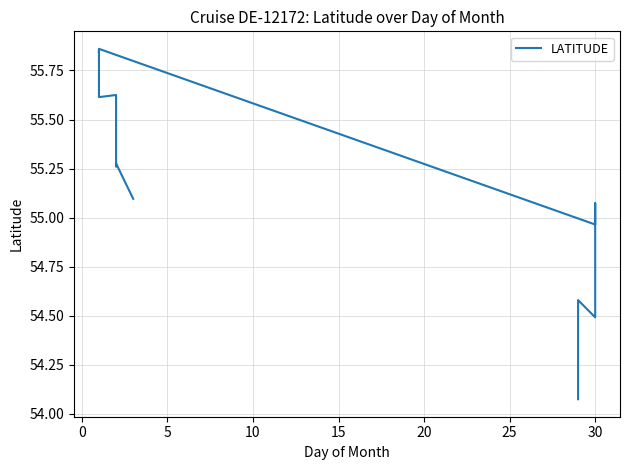

Reading right to left, extract all data points from this chart.

55.1	55.3	55.3	55.5	55.5	55.6	55.6	55.6	55.7	55.8	55.9	55.8	55.9	55.0	55.1	54.9	54.6	54.5	54.6	54.4	54.2	54.1